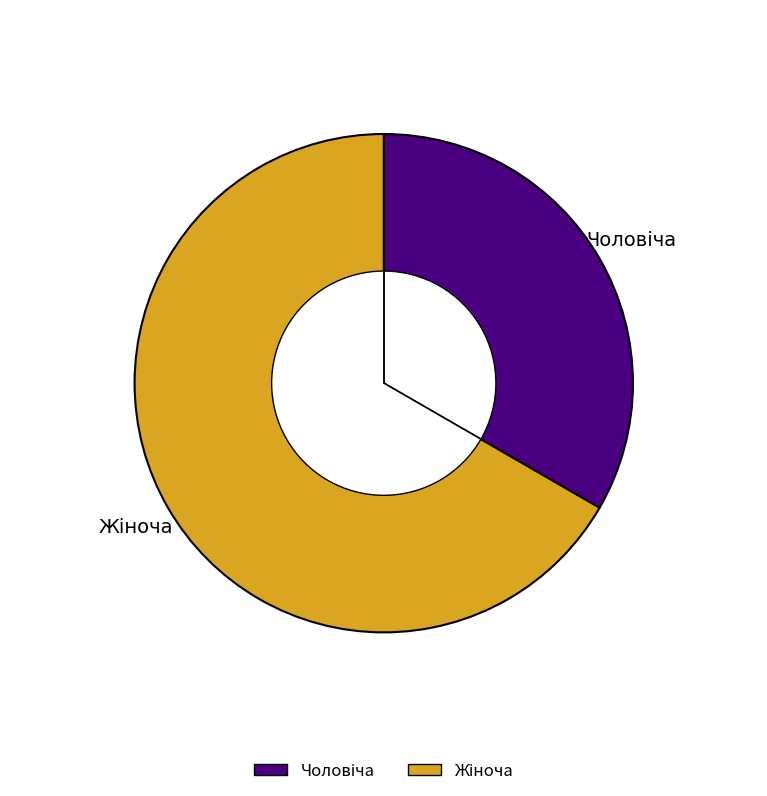

Which slice is the smallest?

Чоловіча